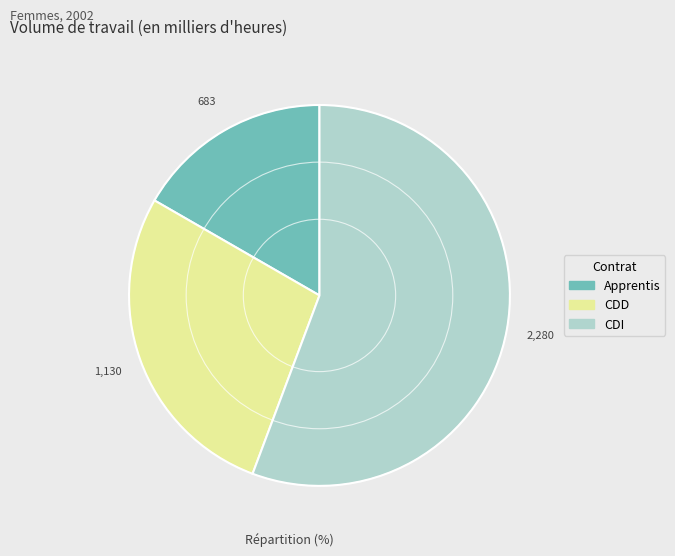

Does Apprentis represent more than half of the total?

No